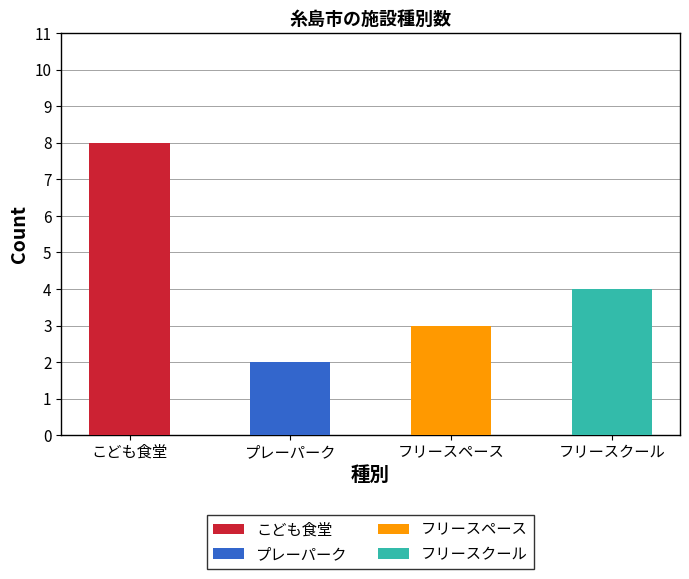

The chart shows a value of 8 at こども食堂. True or false?

True